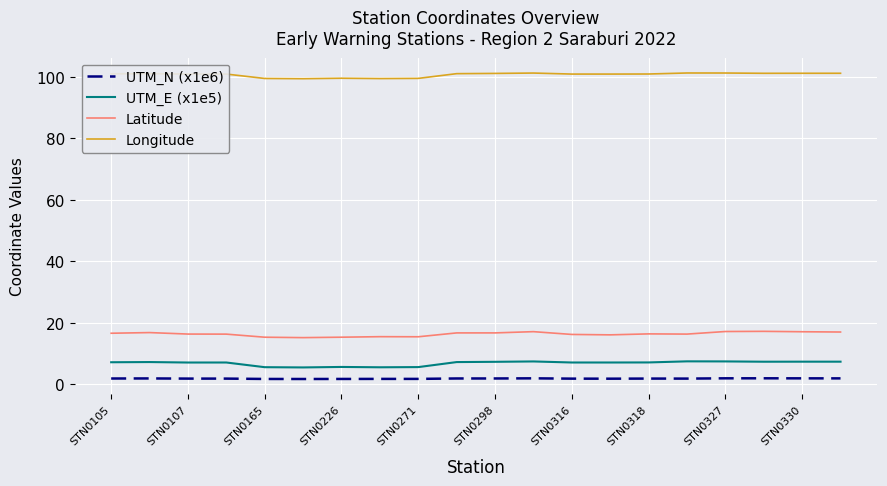

True or false: UTM_E (x1e5) and Latitude cross at least once.

False